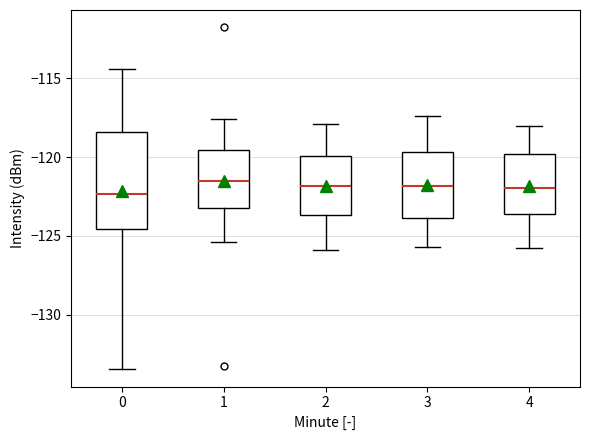

Comparing the boxes themselves (not the whiskers), which one is the tallest?

0